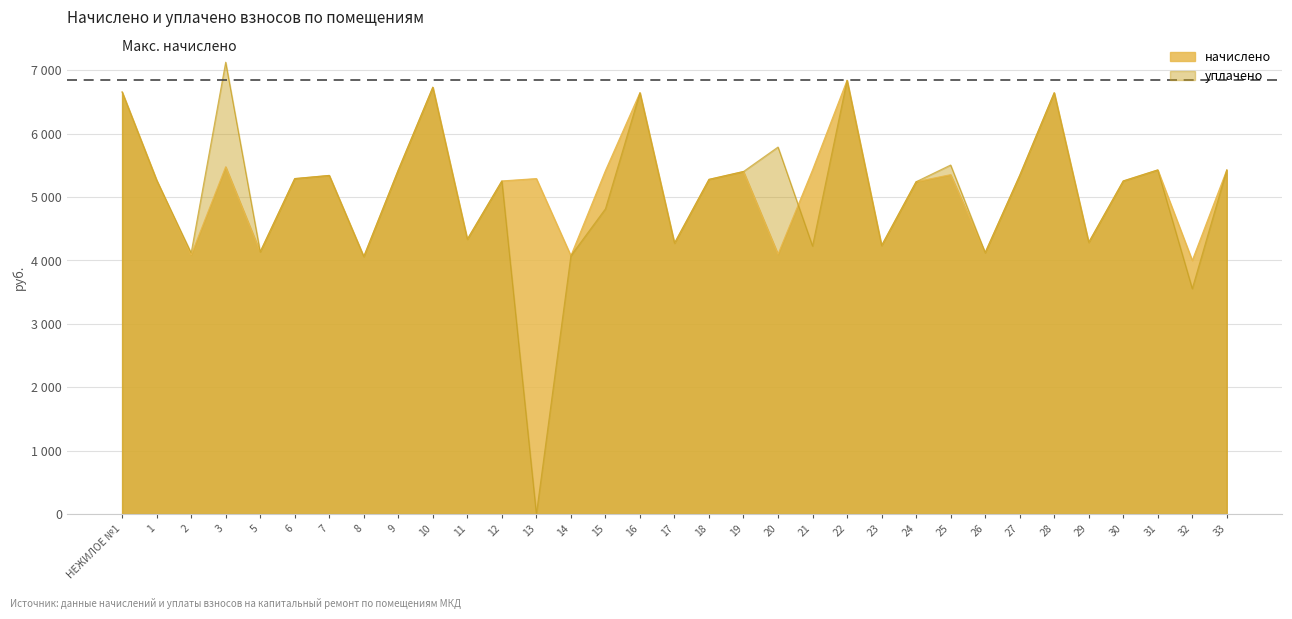

What is the value of the начислено point at the 26th from the left?

4123.4